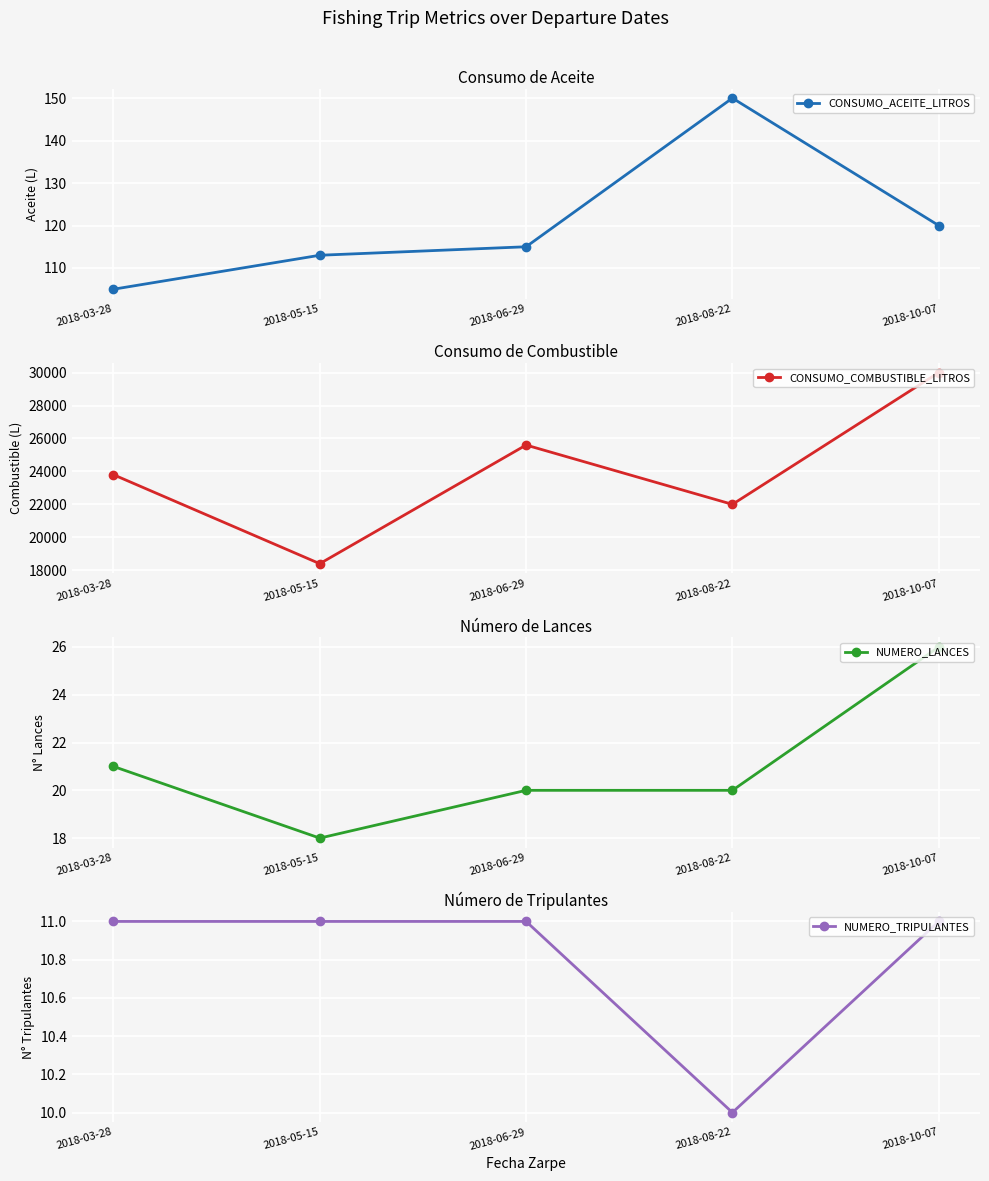

Which series has the largest range (max minus min)?

CONSUMO_COMBUSTIBLE_LITROS